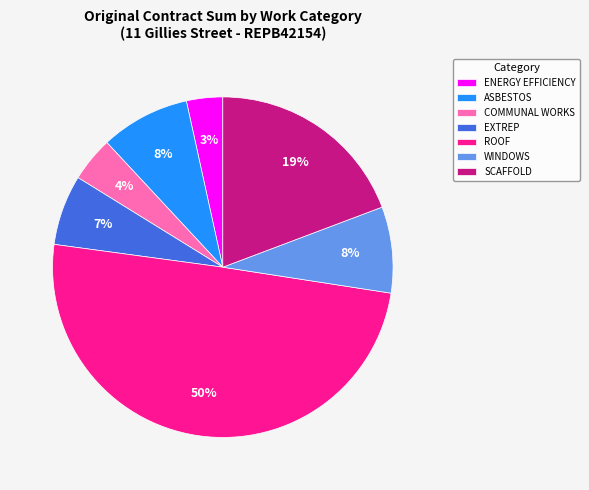

True or false: ENERGY EFFICIENCY accounts for 3% of the total.

True